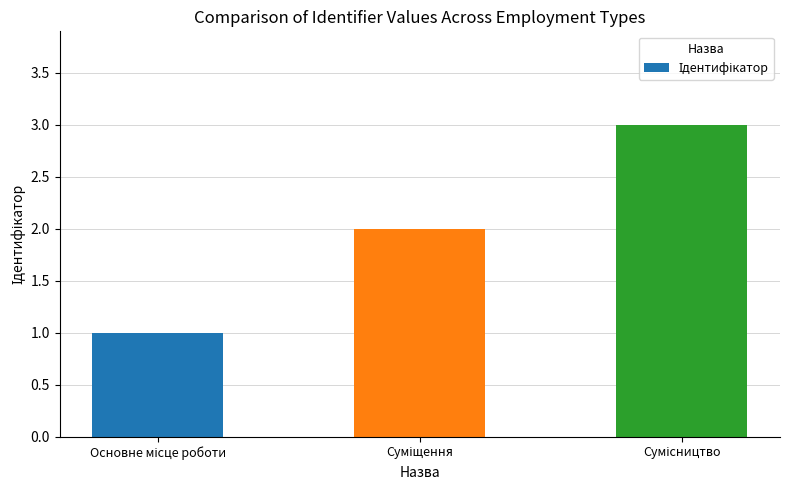

Reading right to left, what are all the values shown in this chart?

3	2	1